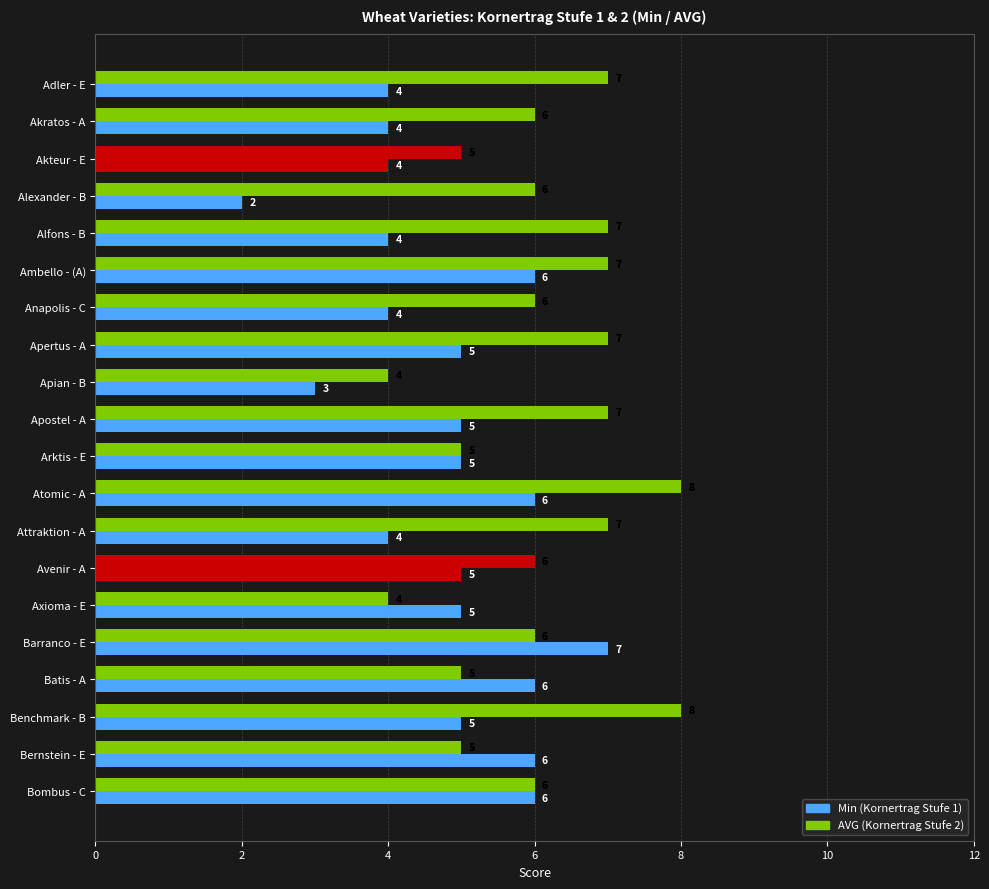

How many values in the Min (Kornertrag Stufe 1) series are below 5?

8